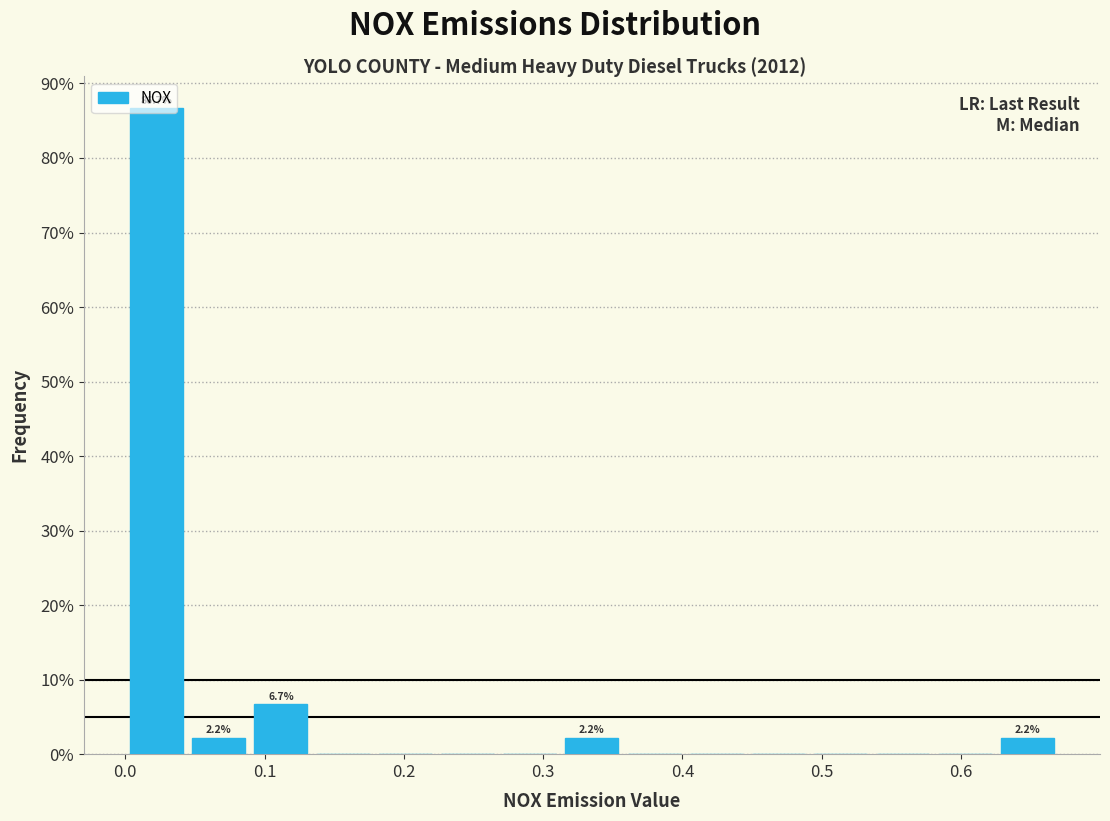

Over which range of the x-axis is the bar tallest?

0.00 to 0.04